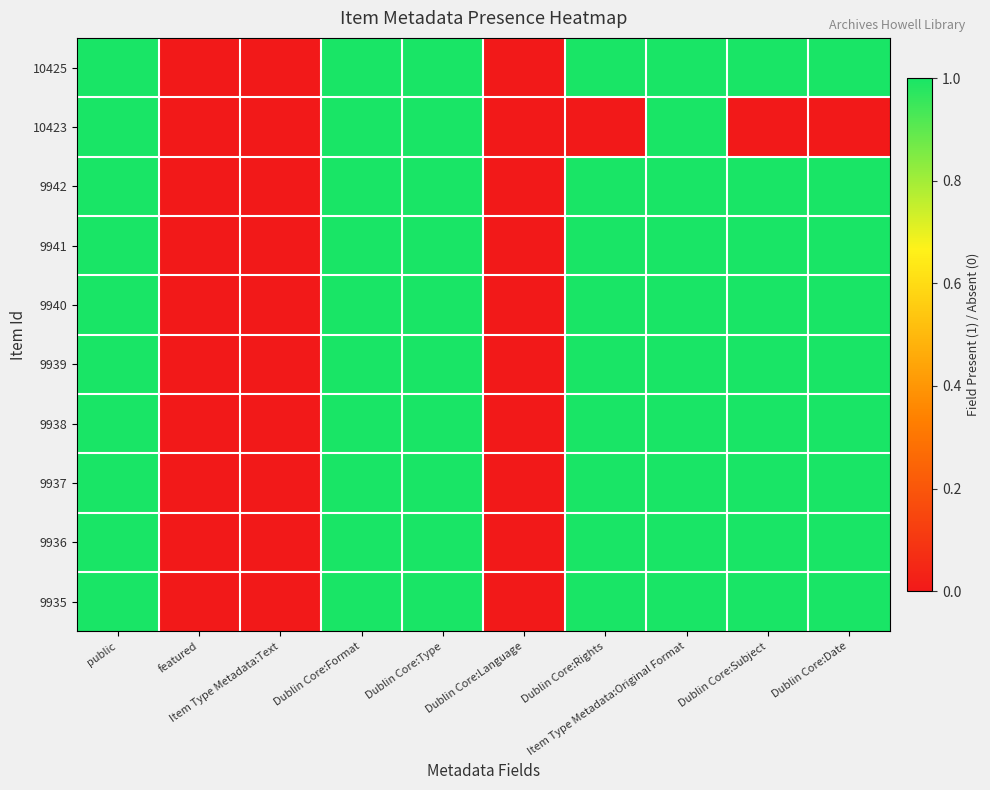

Rank the series at Dublin Core:Date from lowest to highest value.

10423, 10425, 9942, 9941, 9940, 9939, 9938, 9937, 9936, 9935